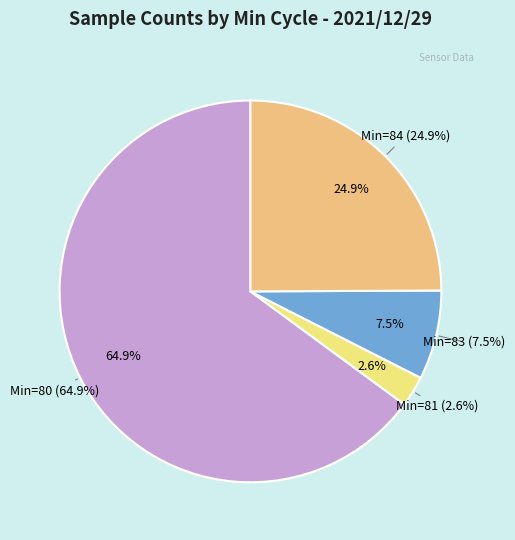

Which has a higher value, 80 or 80?

80